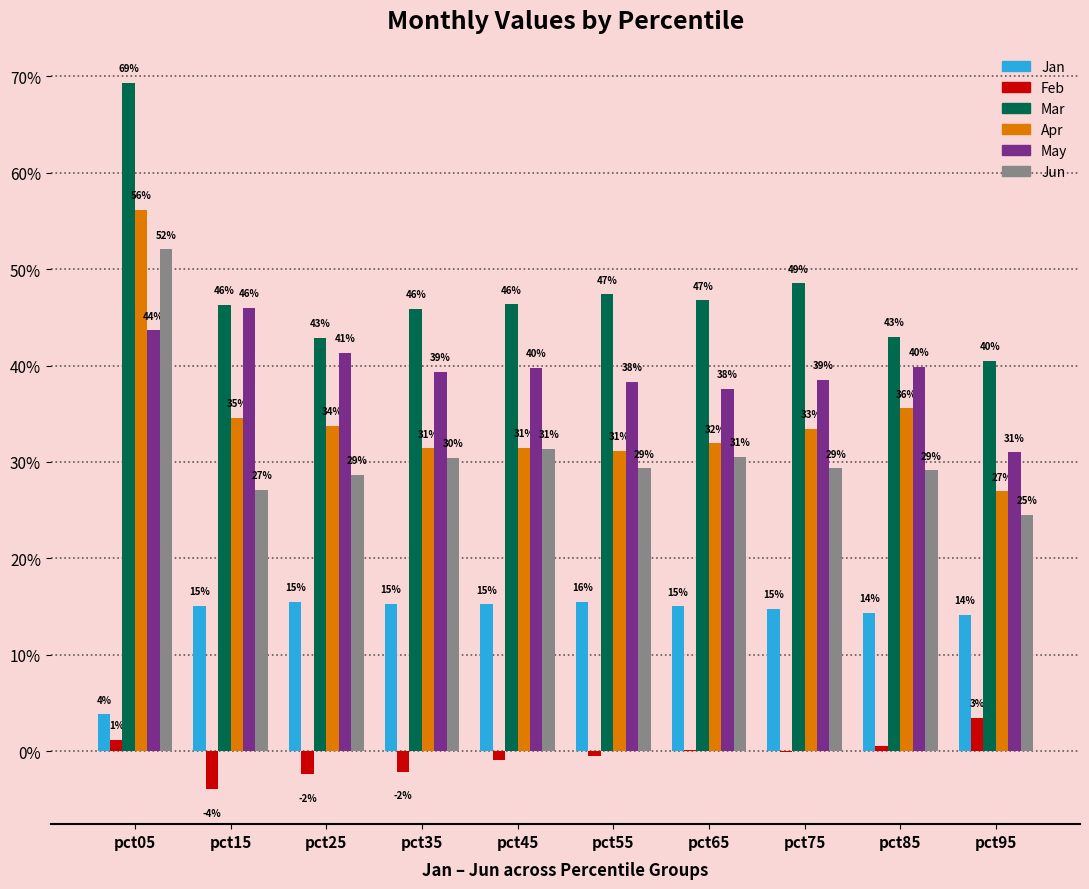

Which series changed the most between pct15 and pct35?

May